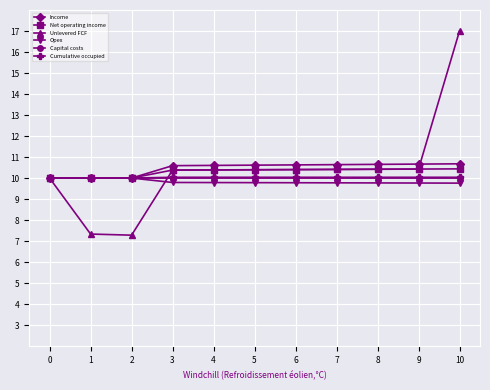

What is the spread (max minus min) of values at 7?

0.9